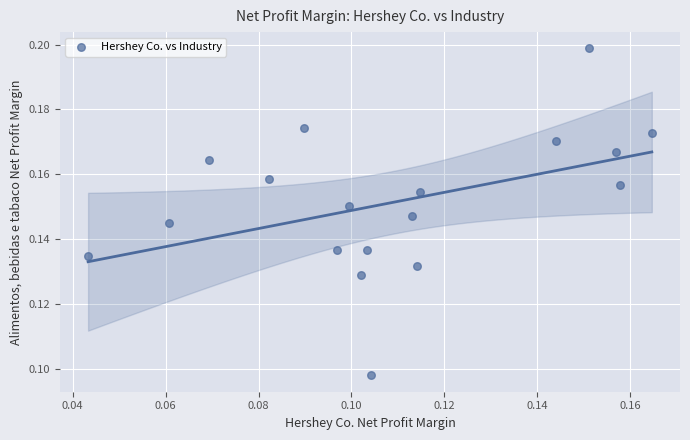

How many points are shown in the scatter plot?

18